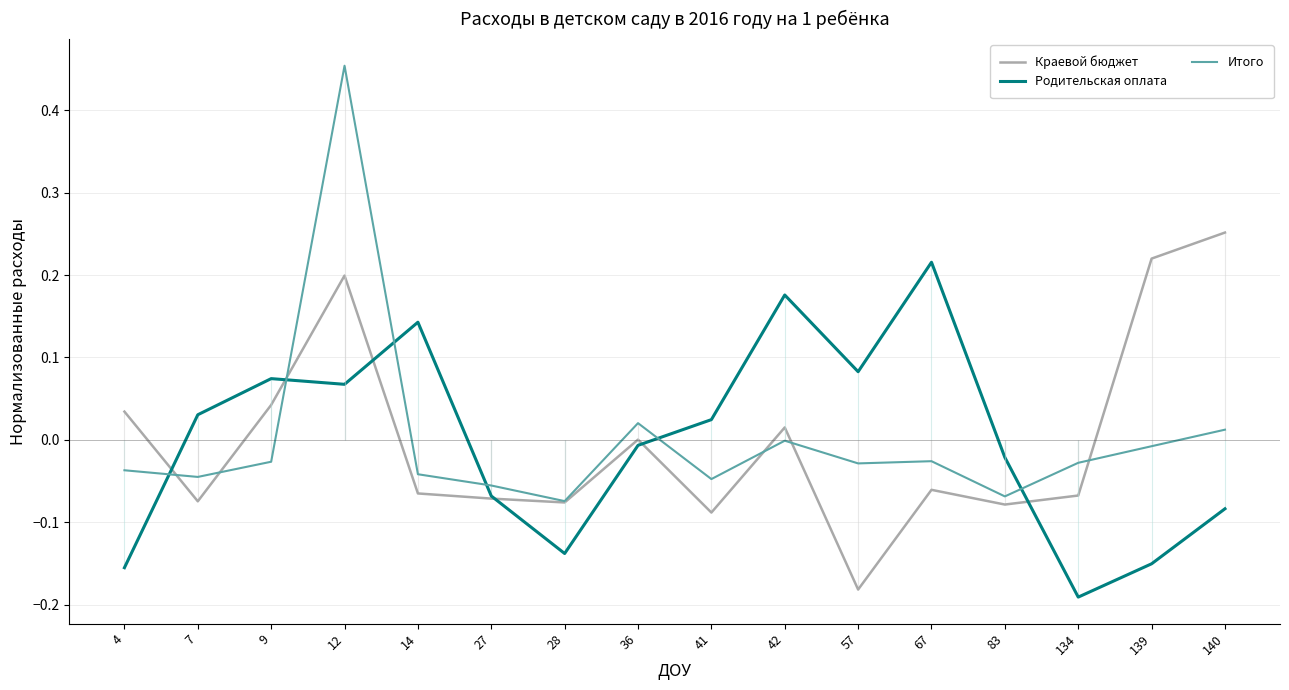

At how many categories does at least one series exceed 0?

12